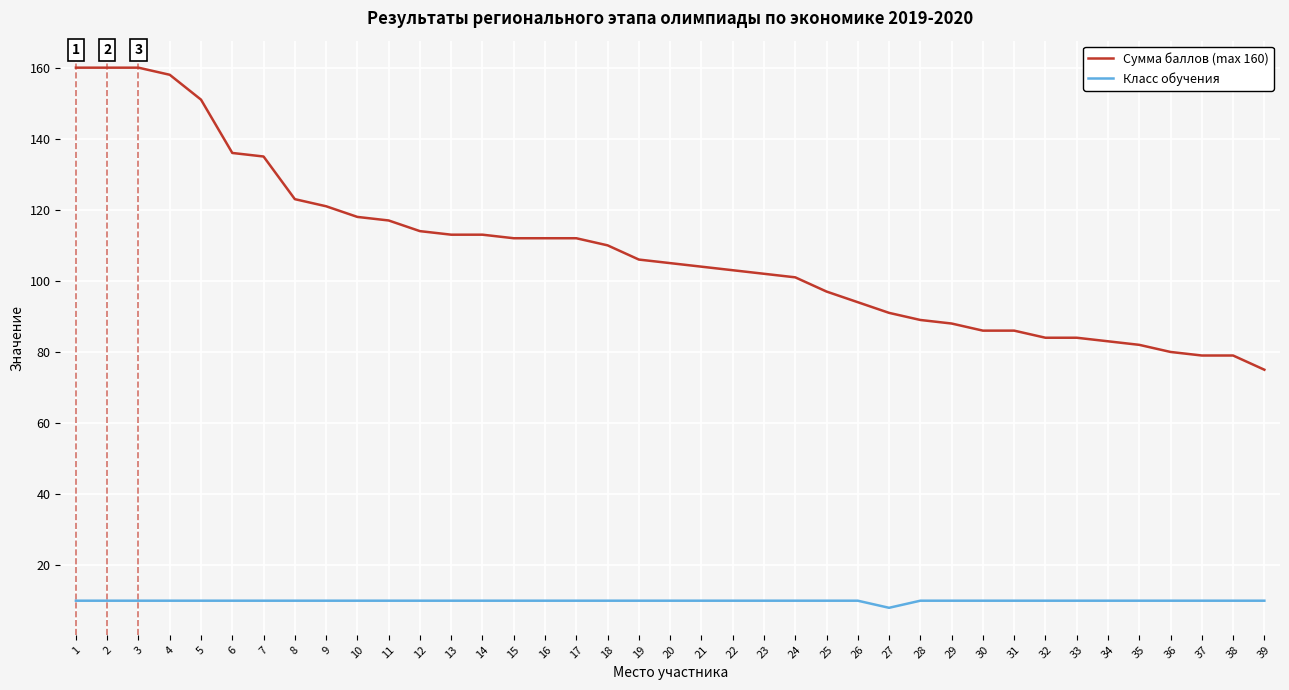

List the series in order of their overall mean, highest first.

Сумма баллов (max 160), Класс обучения